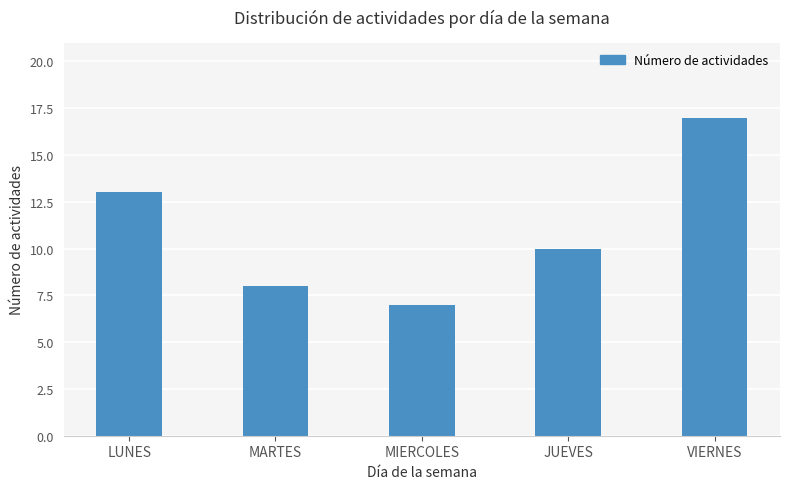

Reading right to left, extract all data points from this chart.

17	10	7	8	13